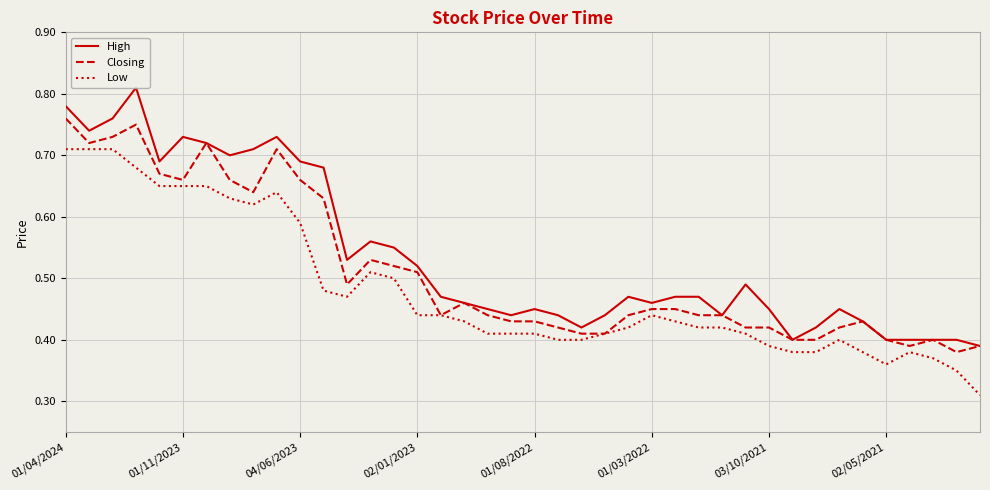

Rank the series by their maximum value, from highest to lowest.

High, Closing, Low